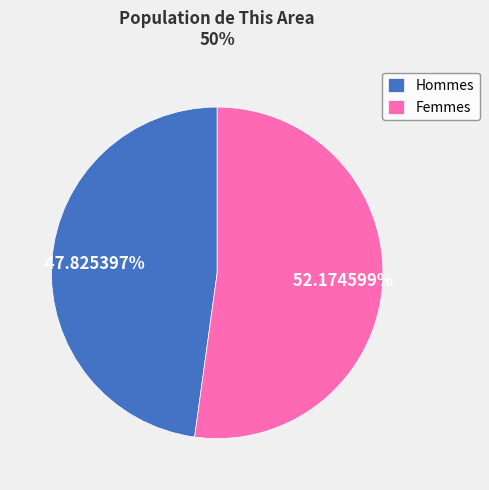

What is the ratio of the value at Femmes to the value at Hommes?

1.1